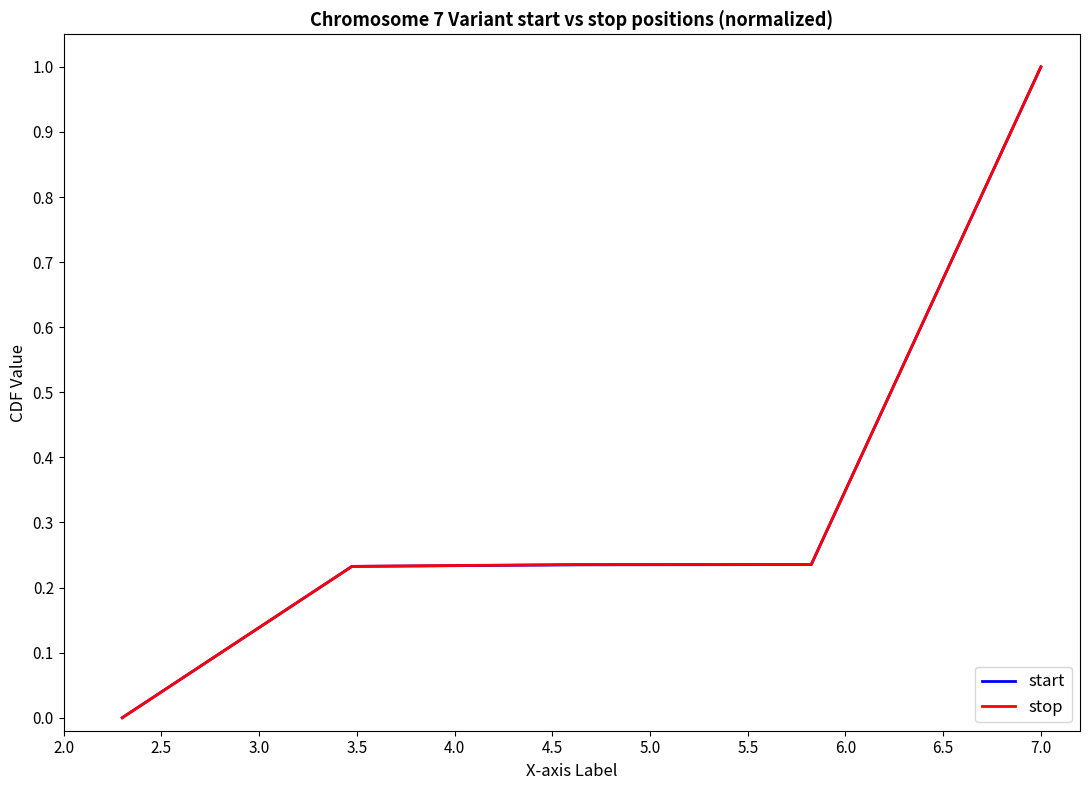

How many start values are between 0 and 1?

5